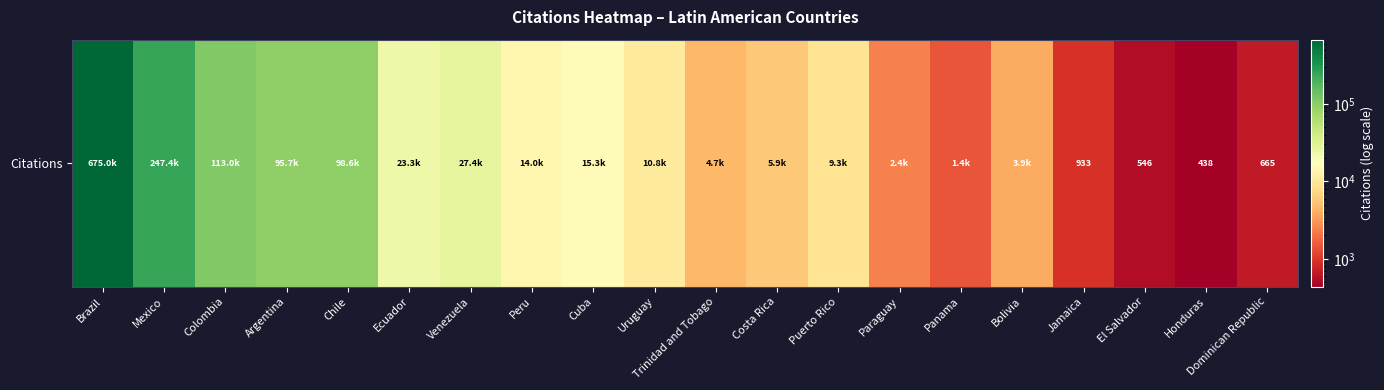

What is the approximate value at Paraguay?

2393